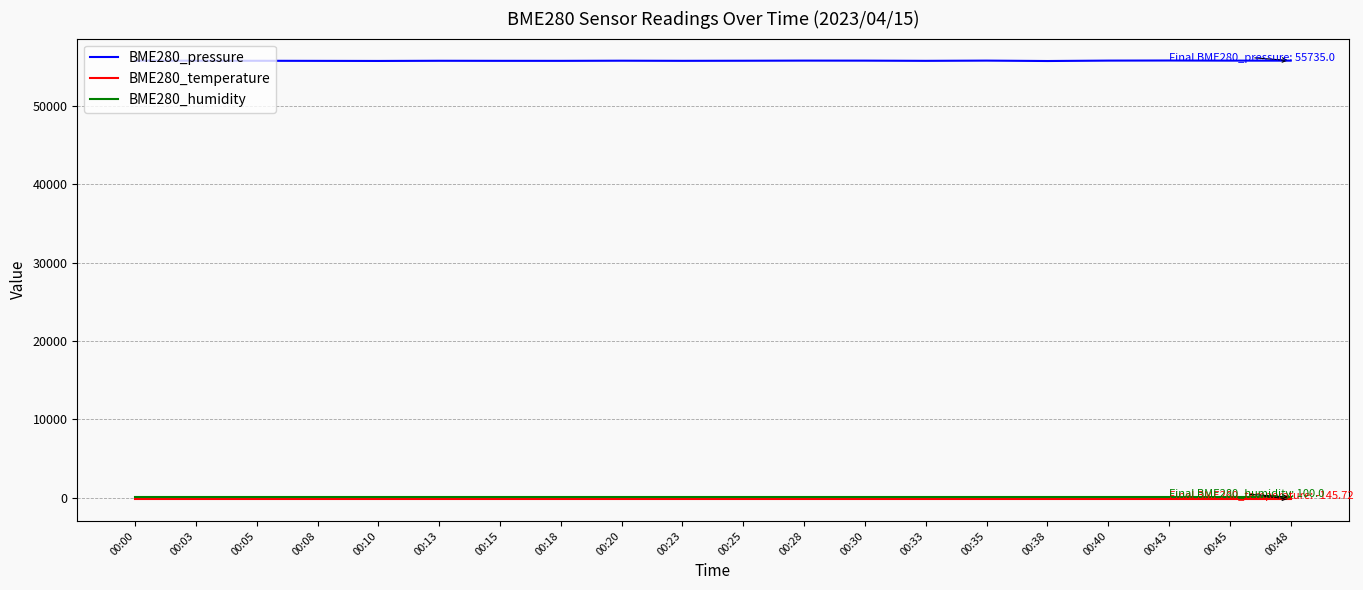

Which series has the largest range (max minus min)?

BME280_pressure